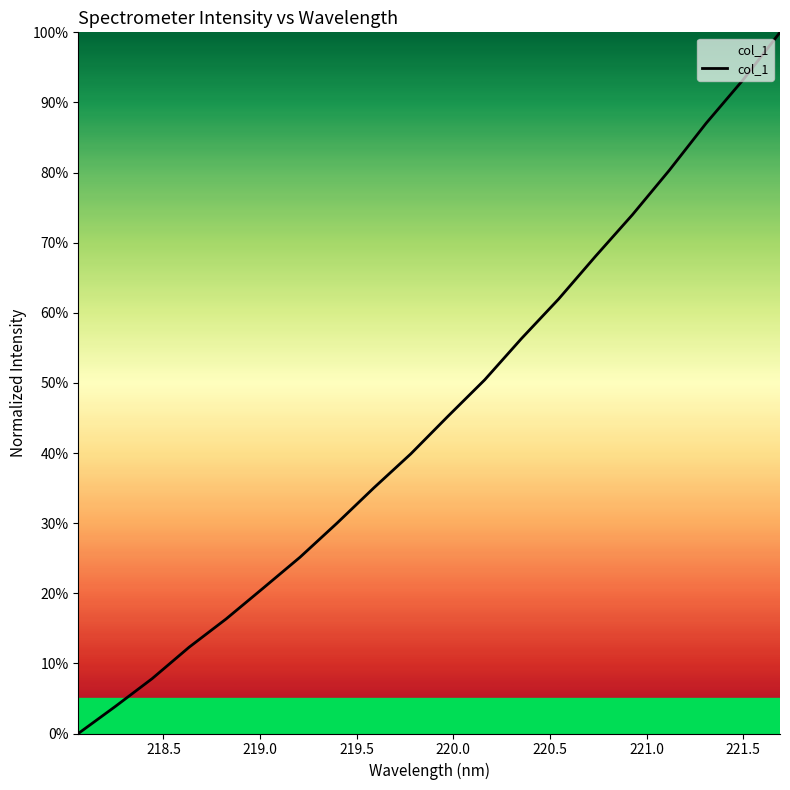

Reading left to right, what are all the values shown in this chart?

0.0	0.0	0.1	0.1	0.2	0.2	0.3	0.3	0.4	0.4	0.5	0.5	0.6	0.6	0.7	0.7	0.8	0.9	0.9	1.0